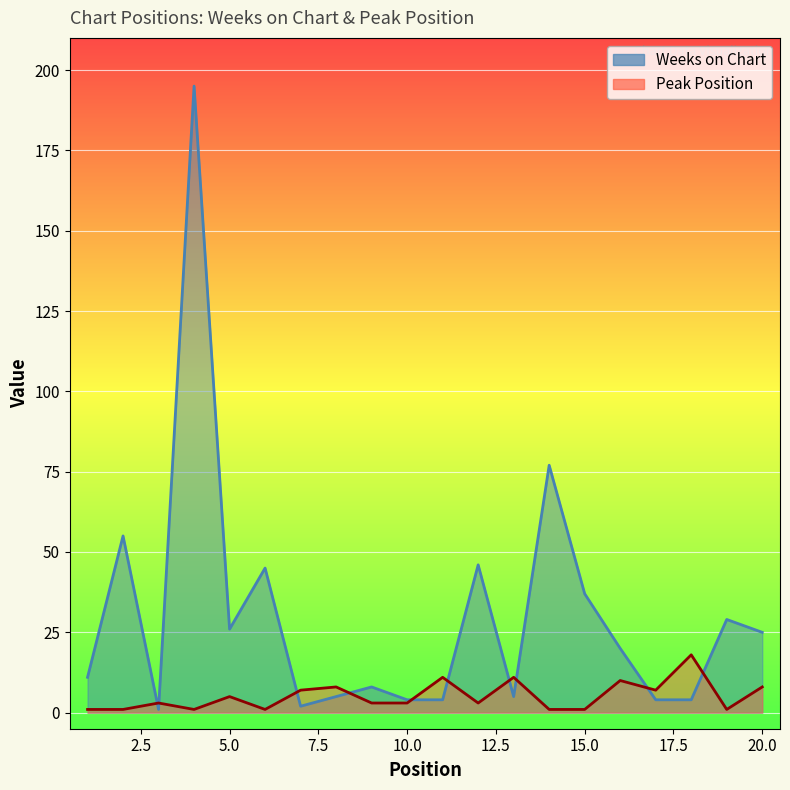

What is the sum of the Peak Position values at 8 and 9?

11